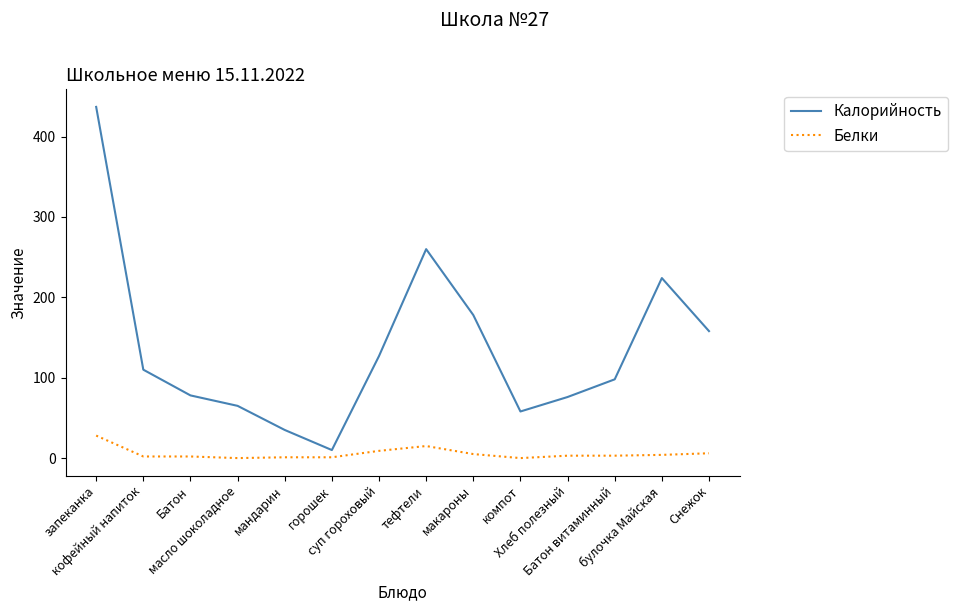

What is the difference between the Белки values at Снежок and Хлеб полезный?

3